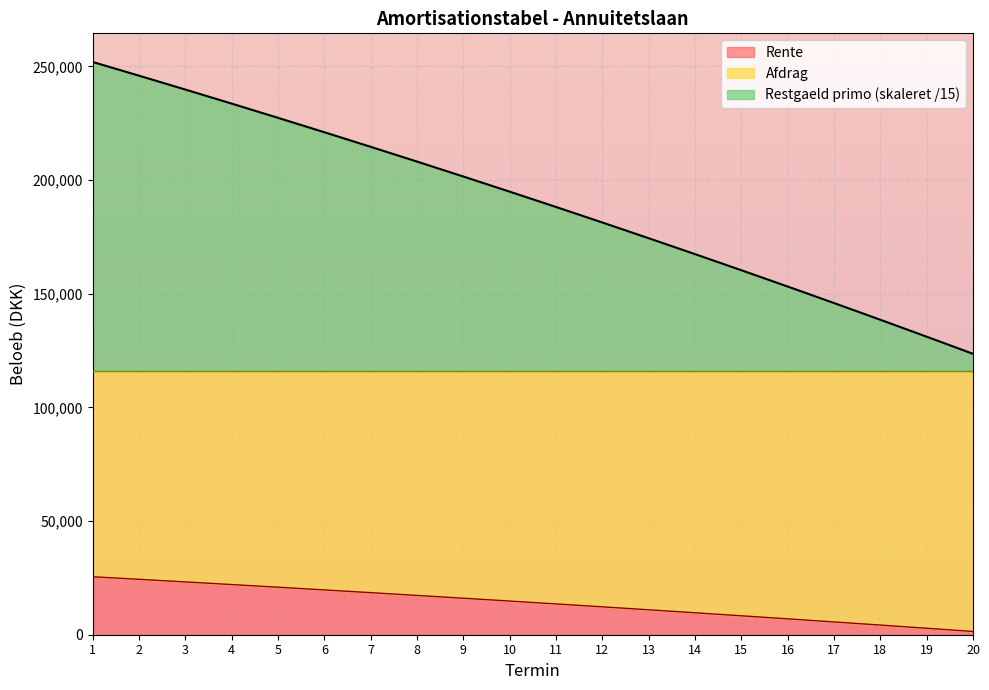

What is the value of the Rente point at the 2nd from the left?

24369.8